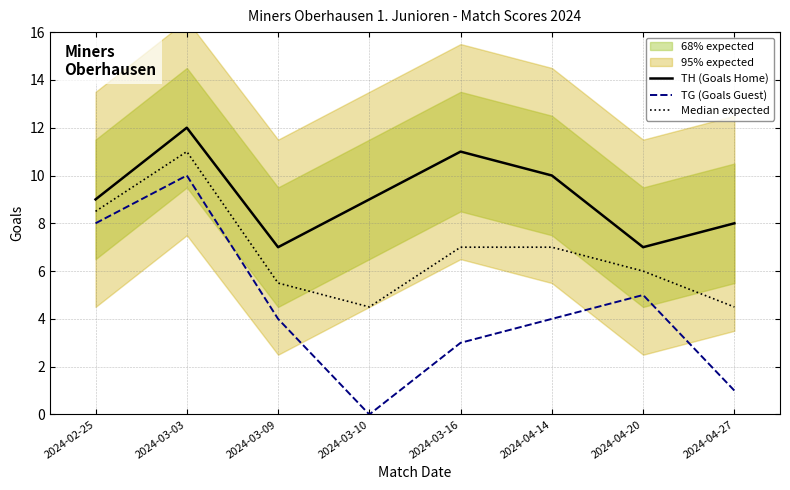

Is it true that Median expected equals 7.0 at 2024-03-16?

True